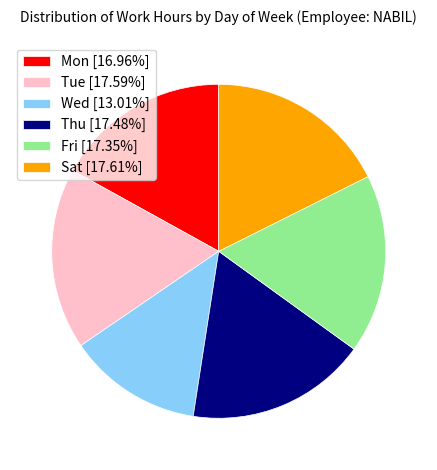

Do Mon [16.96%] and Fri [17.35%] together represent more than half of the pie?

No